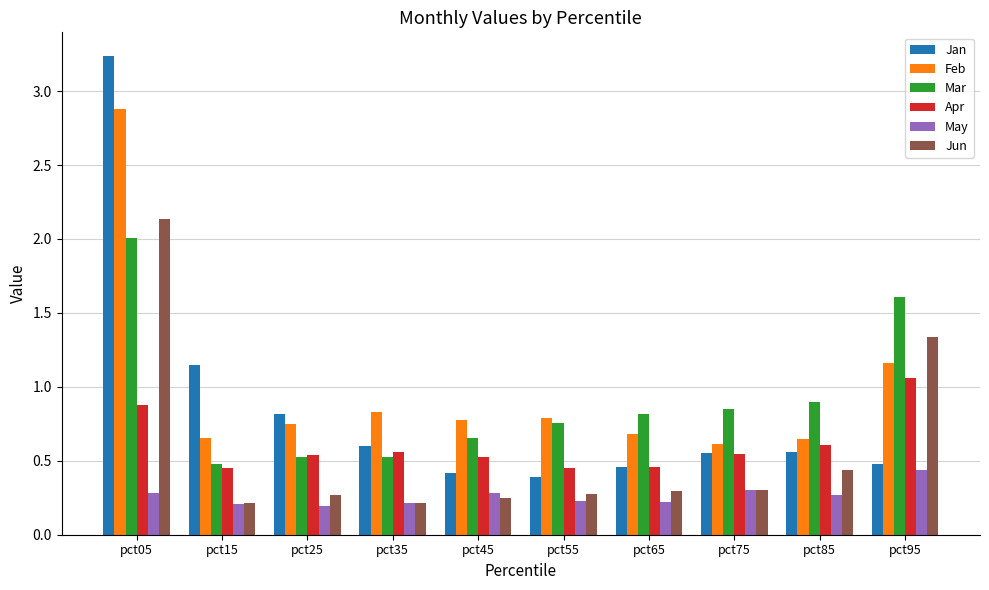

How many bars are there in total?

60